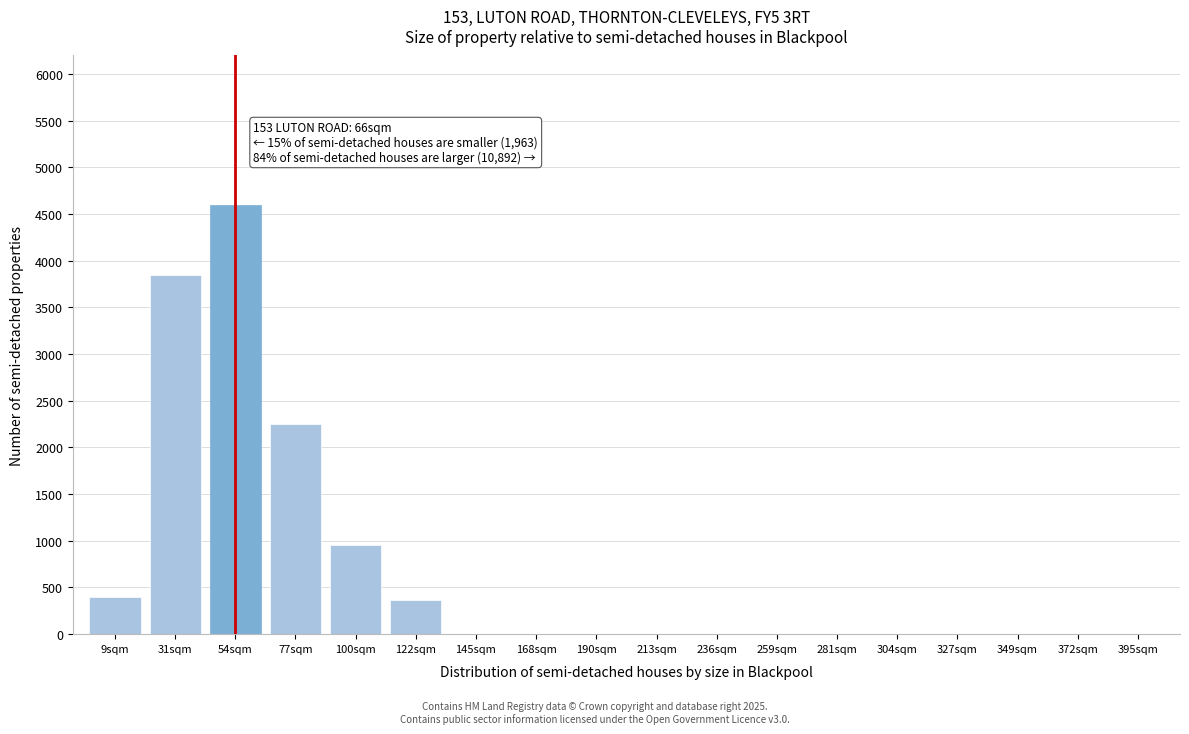

Reading left to right, list all the values displayed in this chart.

9sqm=400	31sqm=3850	54sqm=4600	77sqm=2250	100sqm=950	122sqm=370	145sqm=0	168sqm=0	190sqm=0	213sqm=0	236sqm=0	259sqm=0	281sqm=0	304sqm=0	327sqm=0	349sqm=0	372sqm=0	395sqm=0